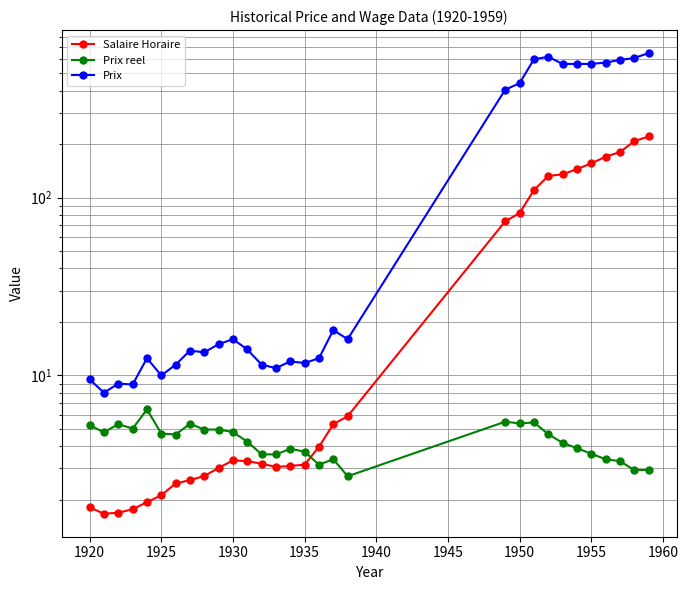

Is this an area chart (filled region under the line)?

No